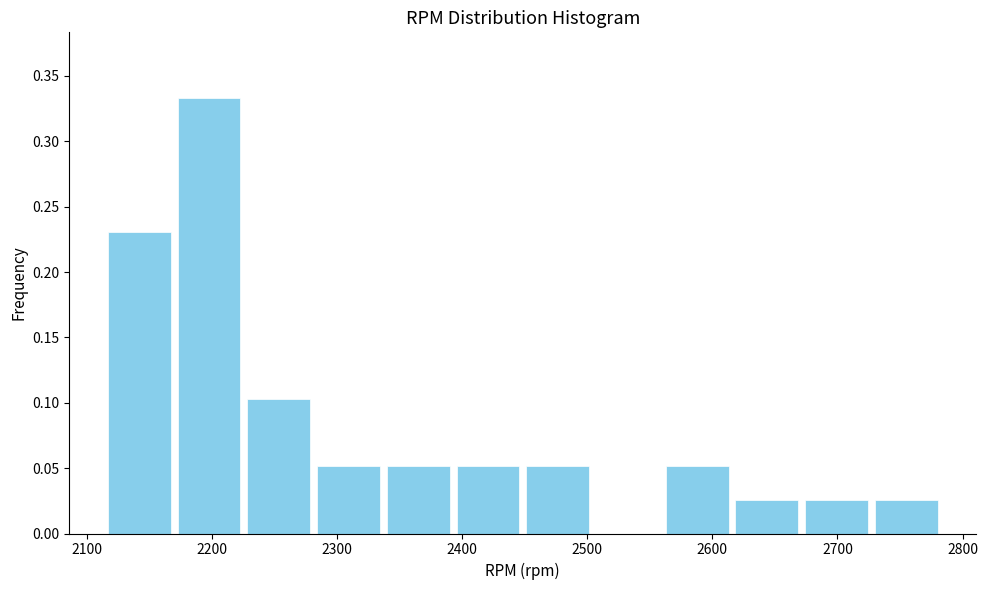

Over which range of the x-axis is the bar tallest?

2170 to 2230